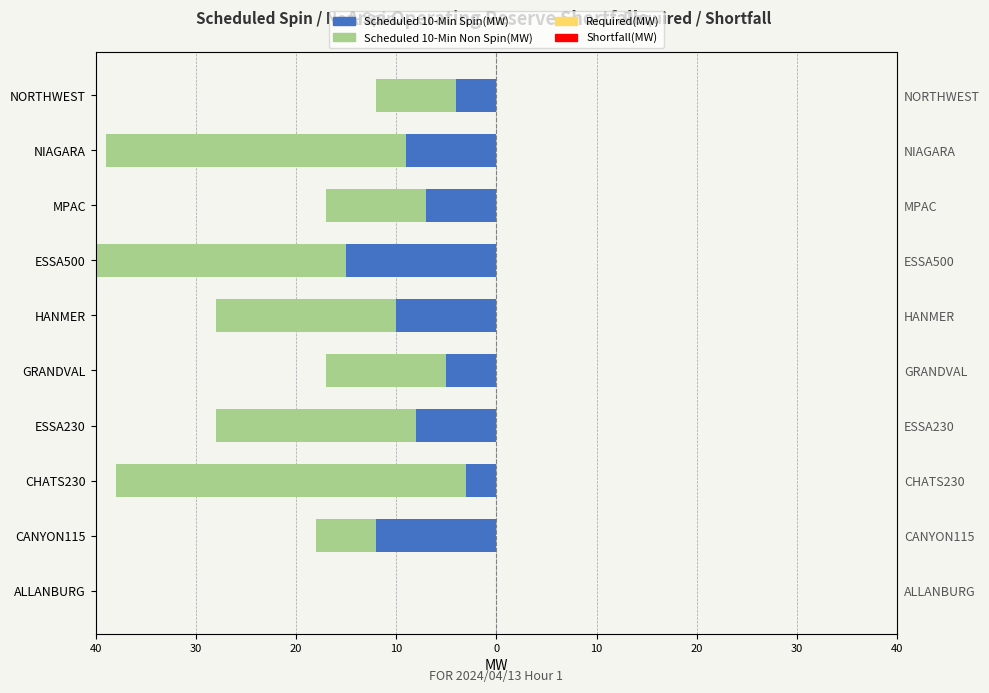

What is the value of the Scheduled 10-Min Spin(MW) bar at the 10th from the left?

-4.0